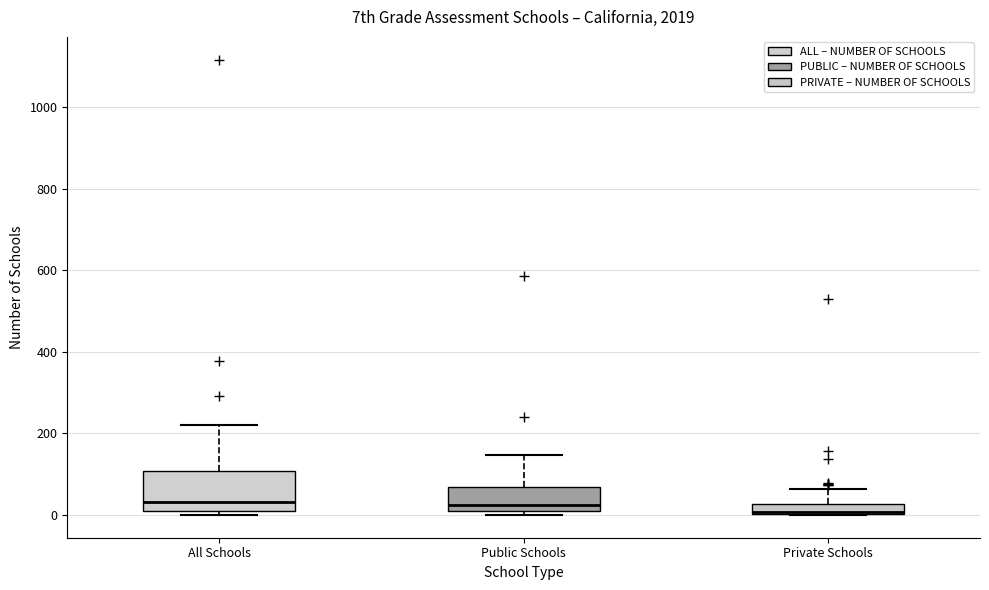

Where is the lower edge of the box for Private Schools on the y-axis? The values are not printed on the chart, so give them approximately, as read against the axis.

0